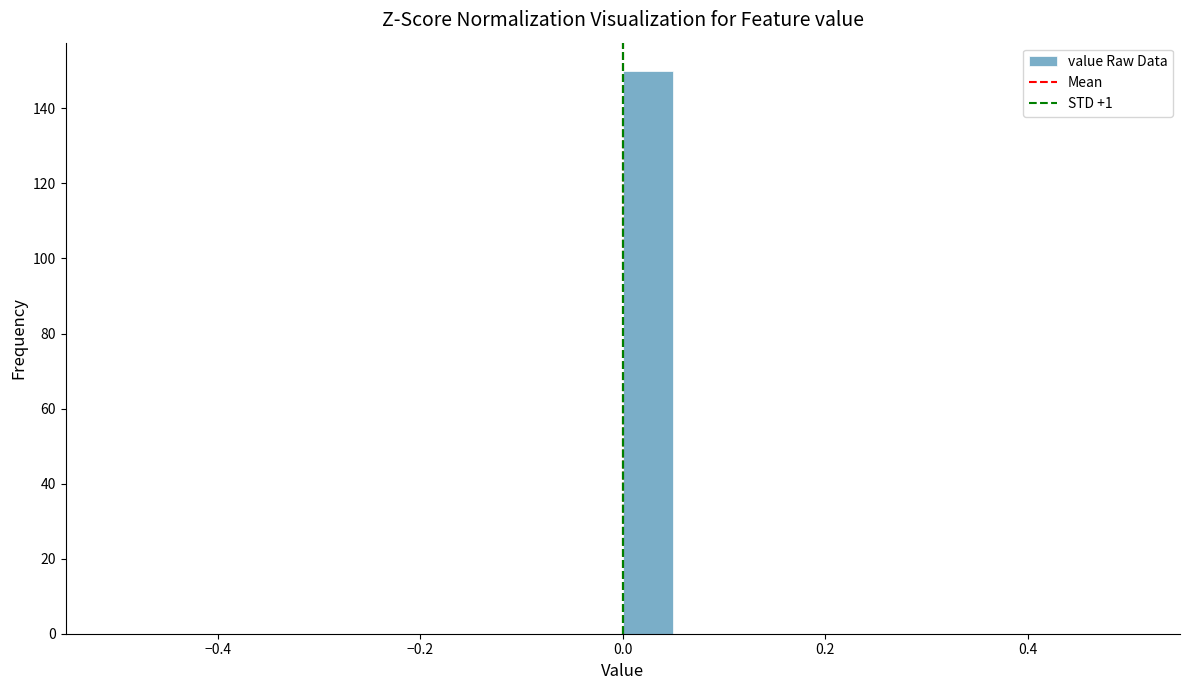

Read against the x-axis, roughly where is the centre of the tallest bar?

0.02